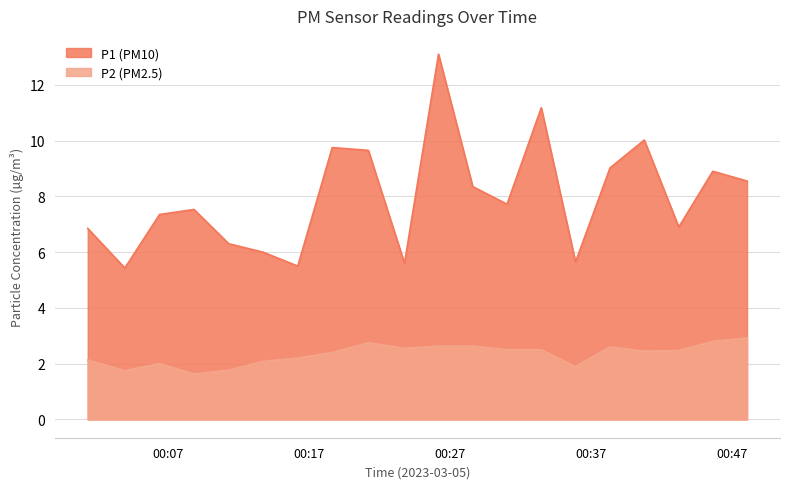

What are all the series names shown in the legend?

P1, P2